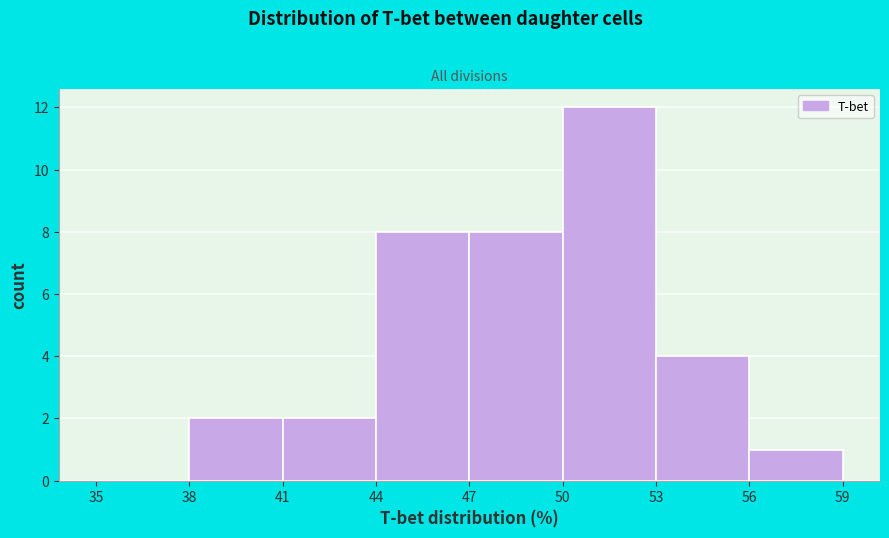

Reading left to right, list every bar in this chart as the range it spans on the x-axis followed by its height. The values are not printed on the chart, so give them approximately, as read against the axis.

35 to 38: 0
38 to 41: 2
41 to 44: 2
44 to 47: 8
47 to 50: 8
50 to 53: 12
53 to 56: 4
56 to 59: 1